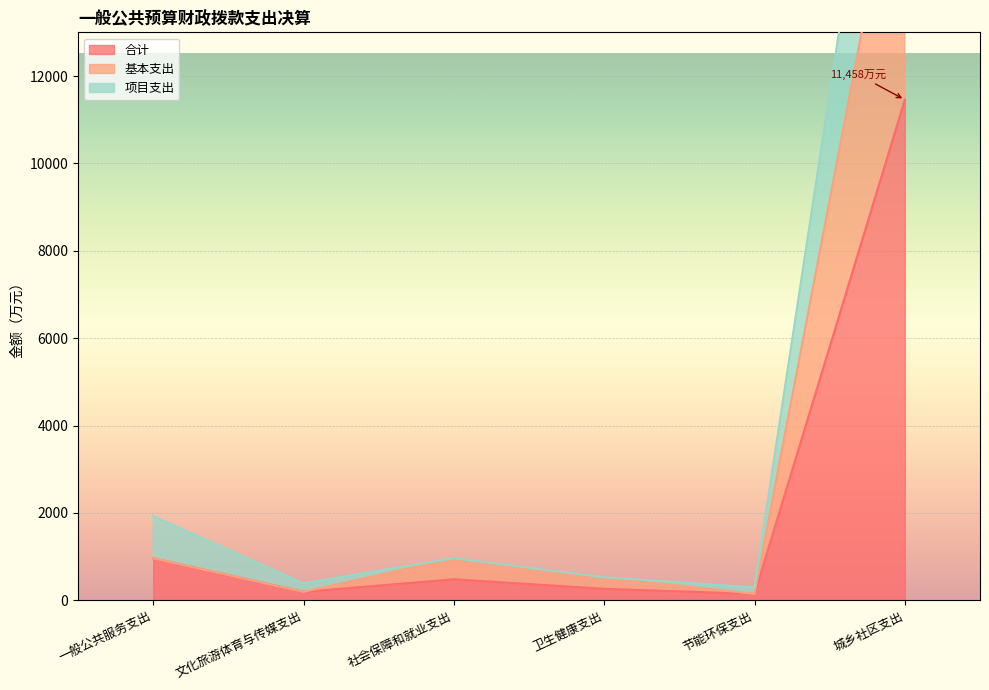

What is the label of the 1st point from the right?

城乡社区支出